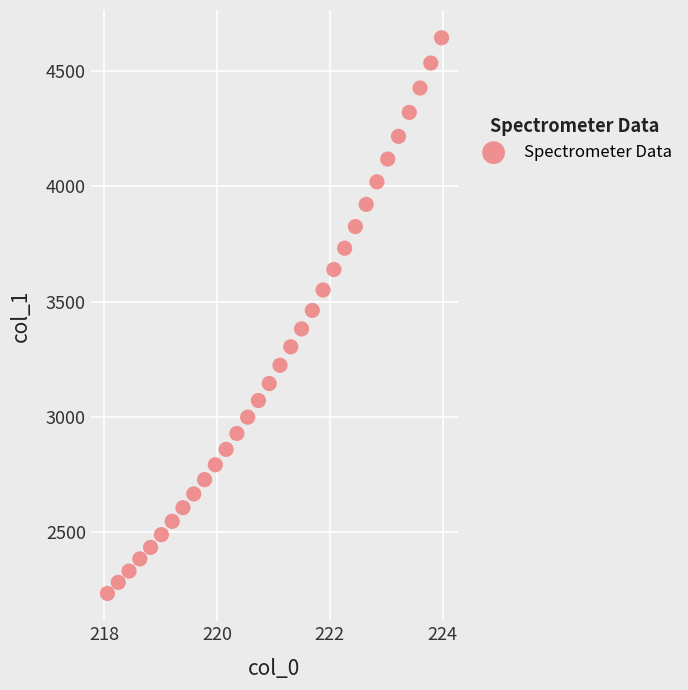

What is the range of X values (max minus min)?

5.9